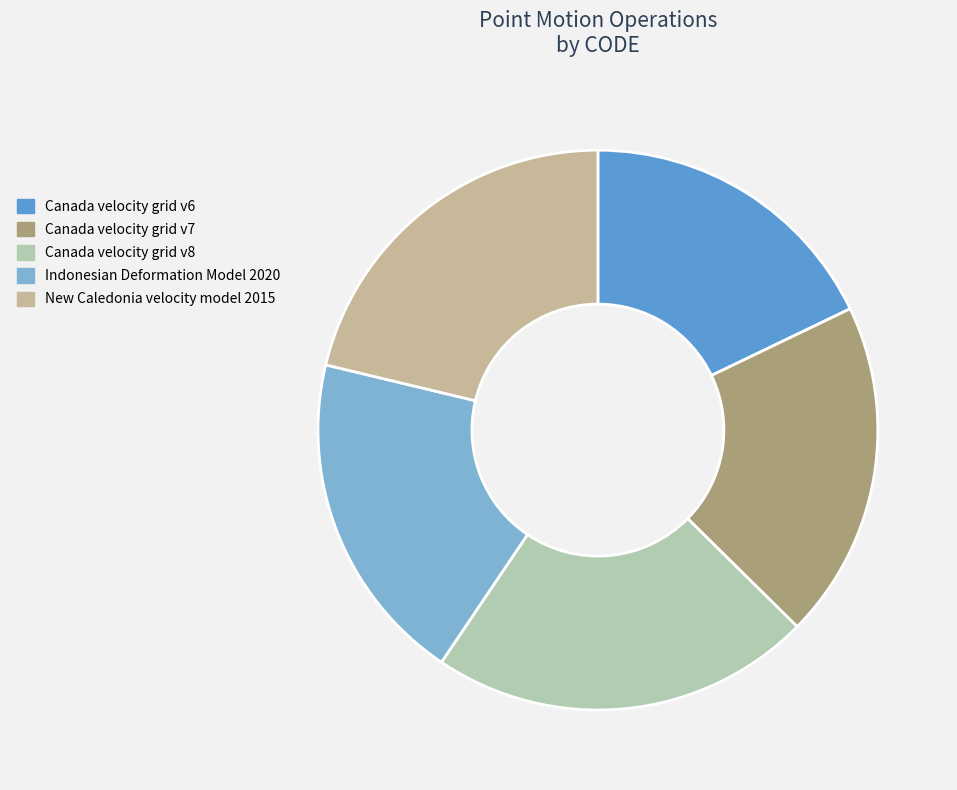

How many slices are in this pie chart?

5